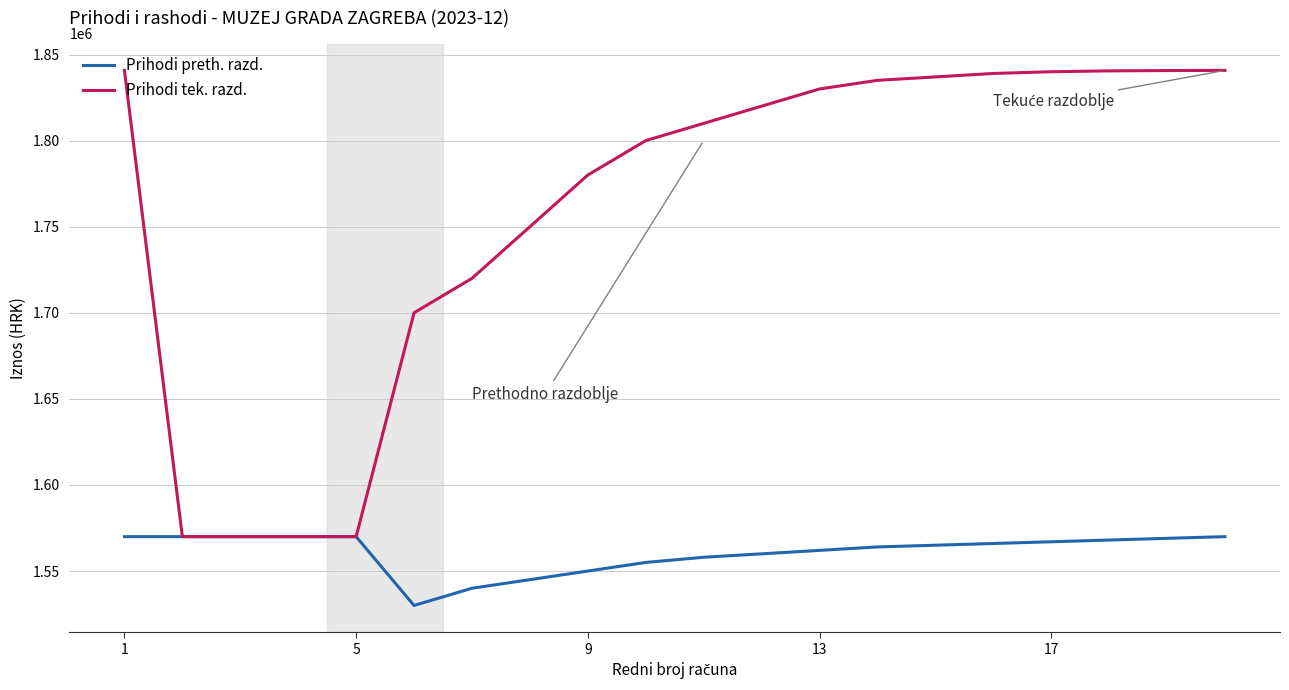

Rank the series by their maximum value, from lowest to highest.

Prihodi preth. razd., Prihodi tek. razd.